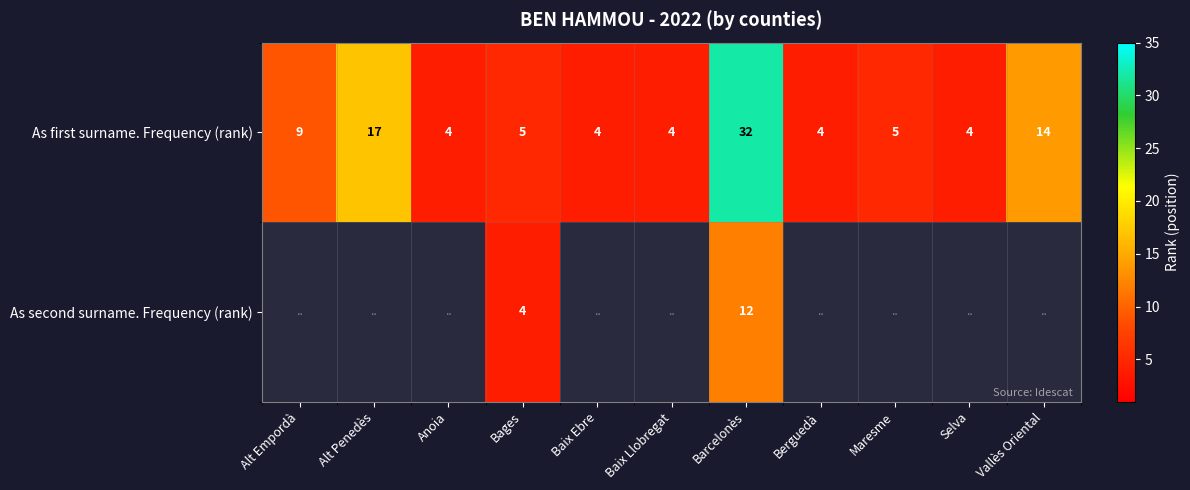

At Bages, list the series in order from smallest to largest.

As second surname. Frequency (rank), As first surname. Frequency (rank)